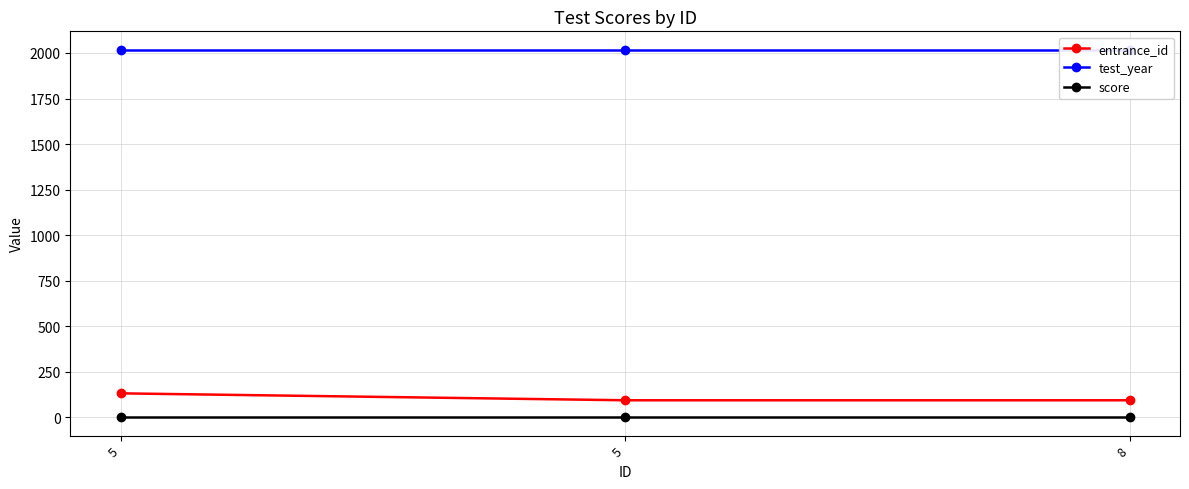

What are all the series names shown in the legend?

entrance_id, test_year, score